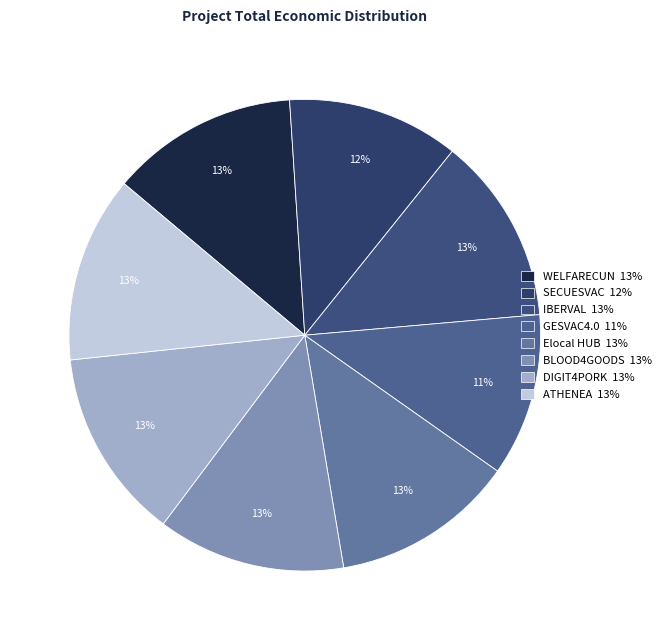

Approximately how many times larger is the value at BLOOD4GOODS compared to IBERVAL?

1.0